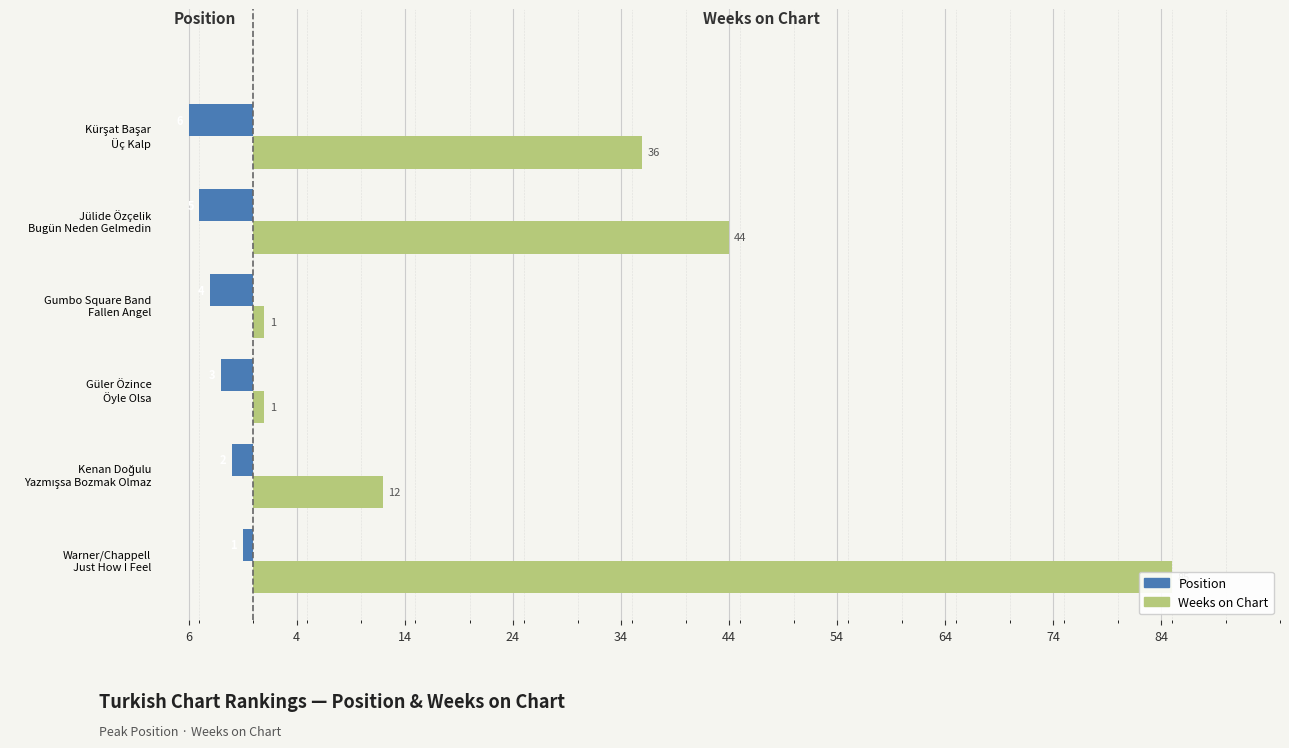

At how many categories does at least one series exceed 28?

3